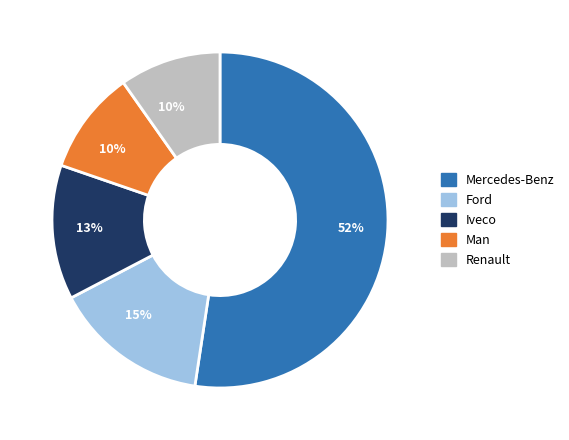

Which category has the biggest portion of the pie?

Mercedes-Benz